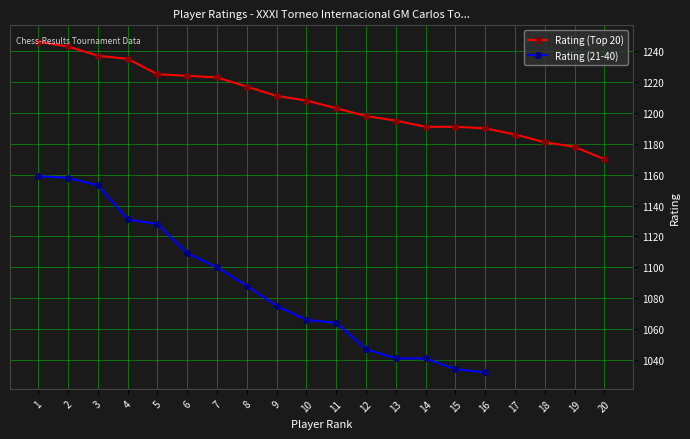

Which series has the largest total across all categories?

Rating (Top 20)